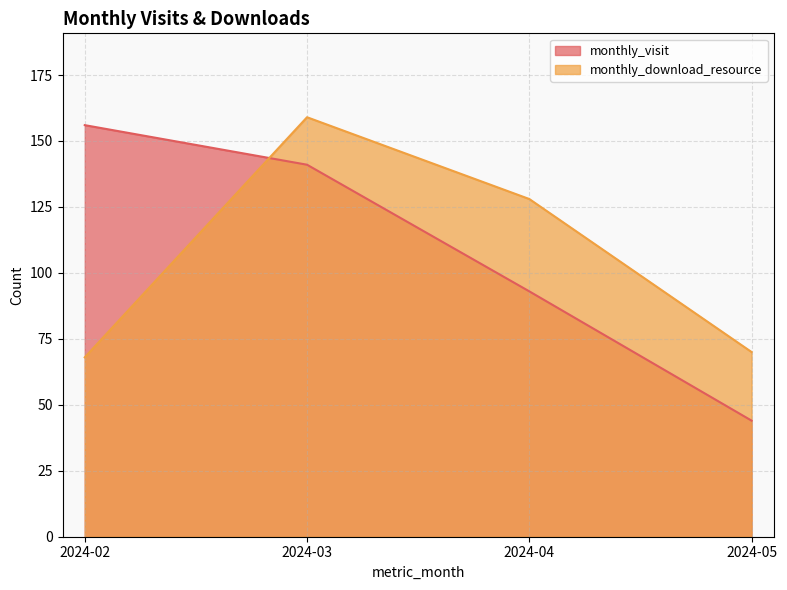

At 2024-04, list the series in order from smallest to largest.

monthly_visit, monthly_download_resource